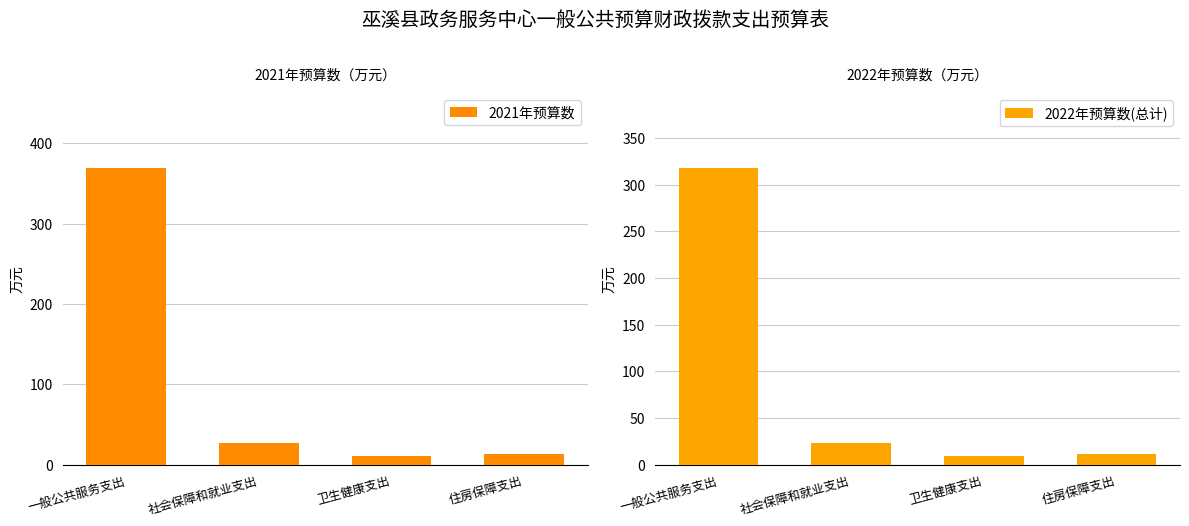

How many data points does each series have?

4